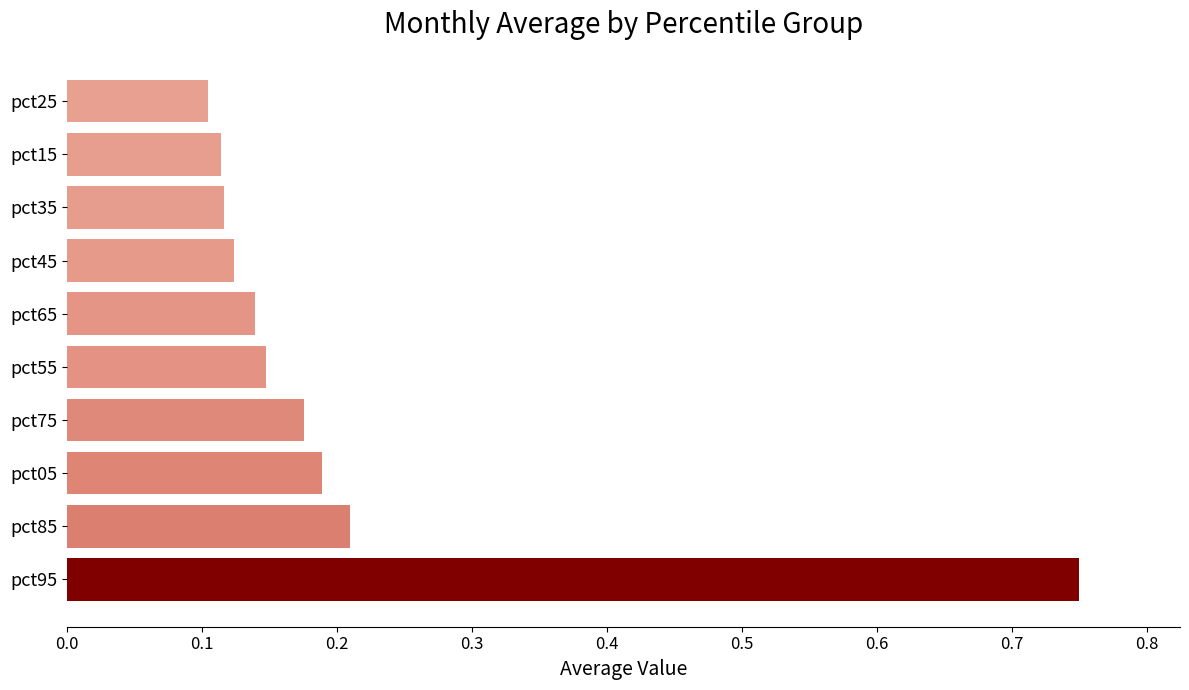

Between pct85 and pct15, which is larger?

pct85